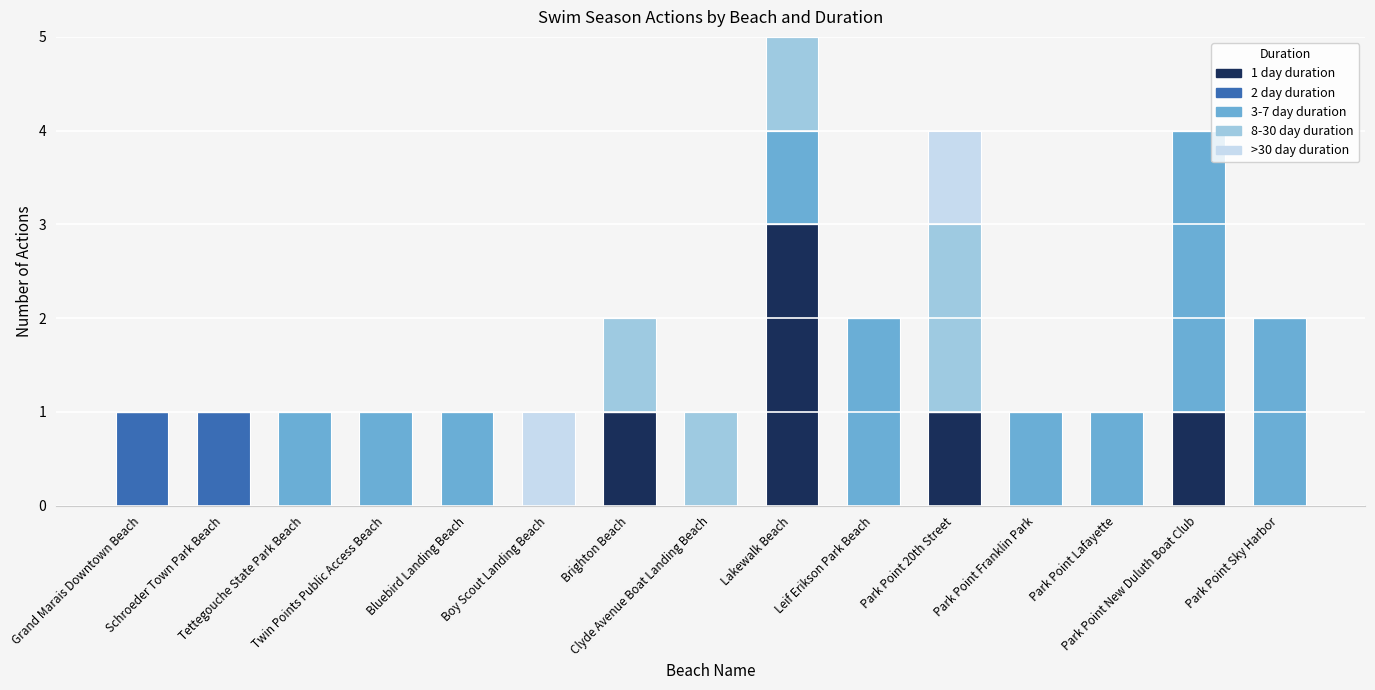

Are the bars grouped side by side (vs. stacked)?

No